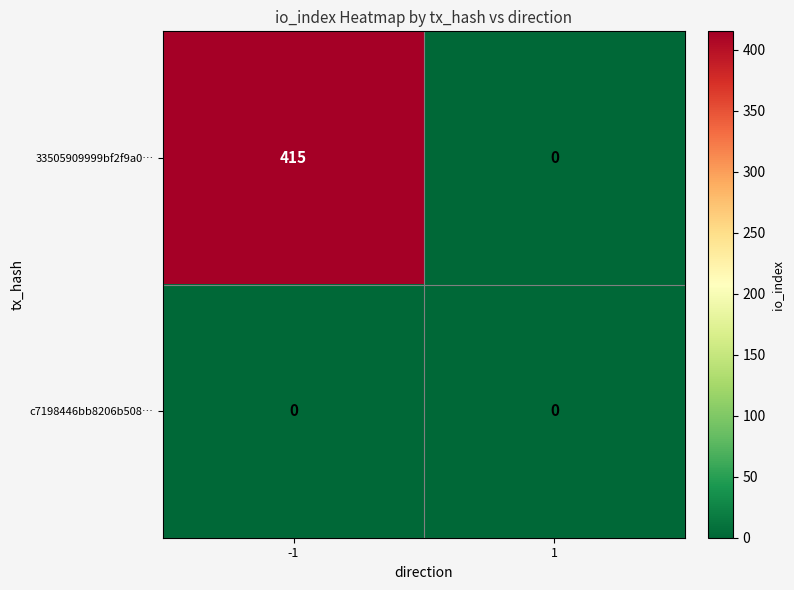

At how many categories does at least one series exceed 116?

1